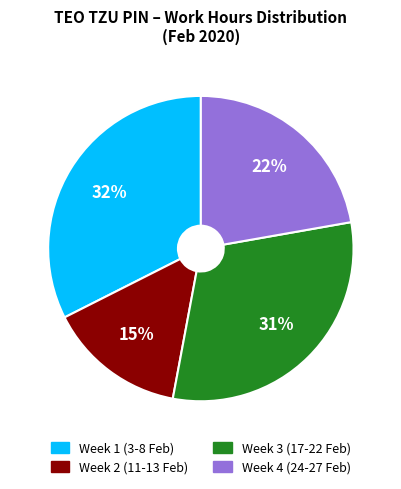

To the nearest percent, what is the combined percentage of Week 1 (3-8 Feb) and Week 3 (17-22 Feb)?

63%